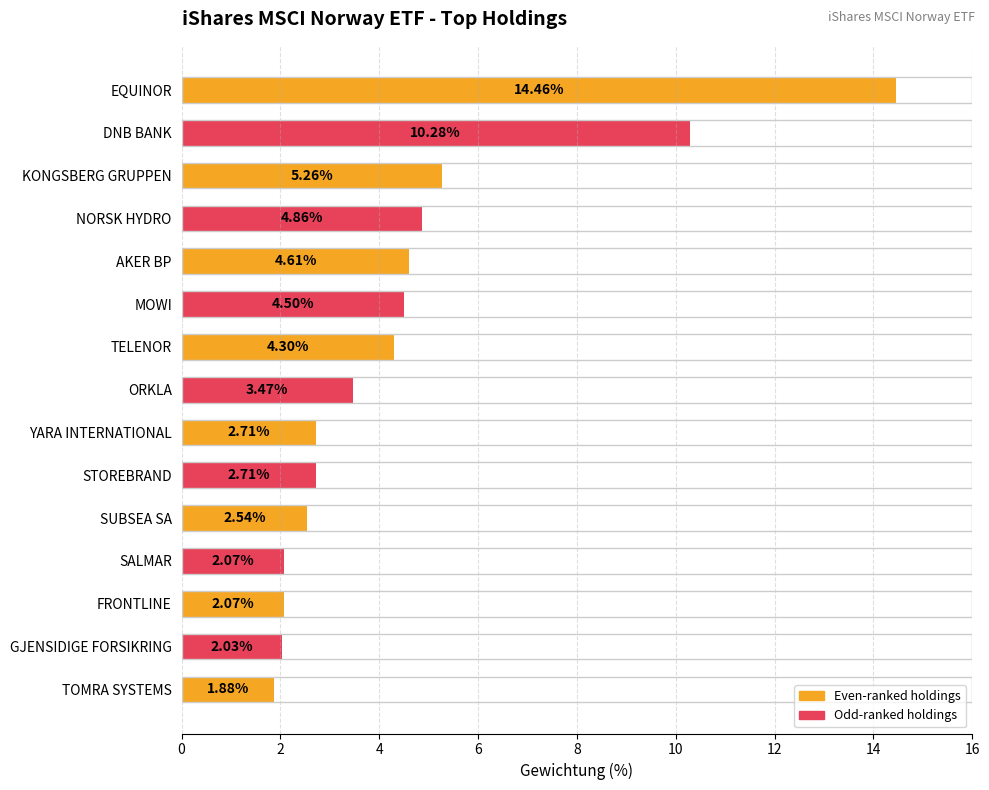

At which label is the value closest to 8?

DNB BANK